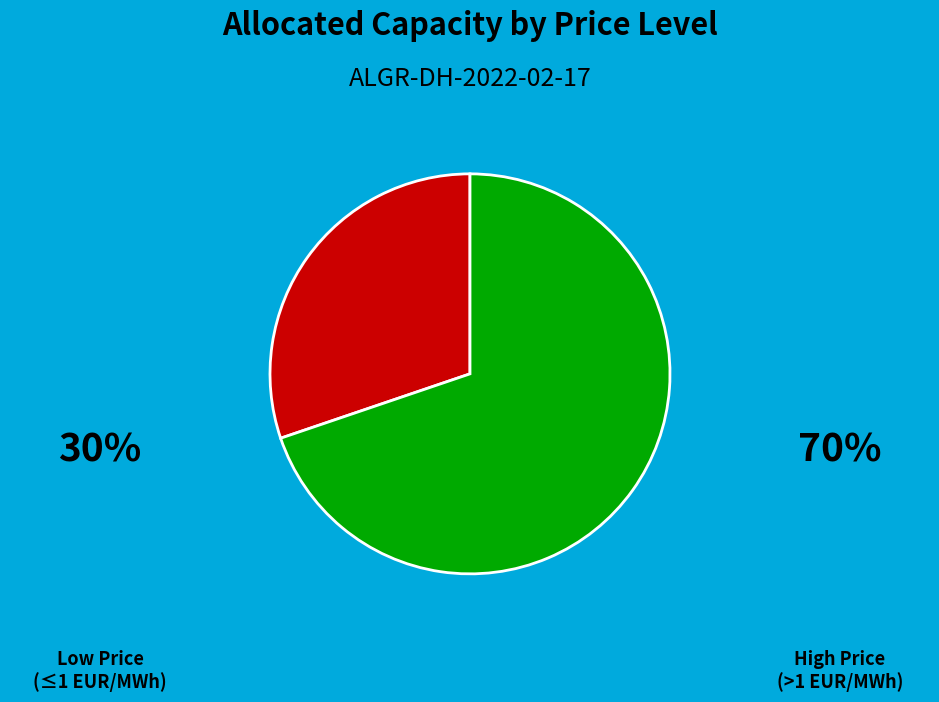

Is there a majority slice in this chart?

Yes